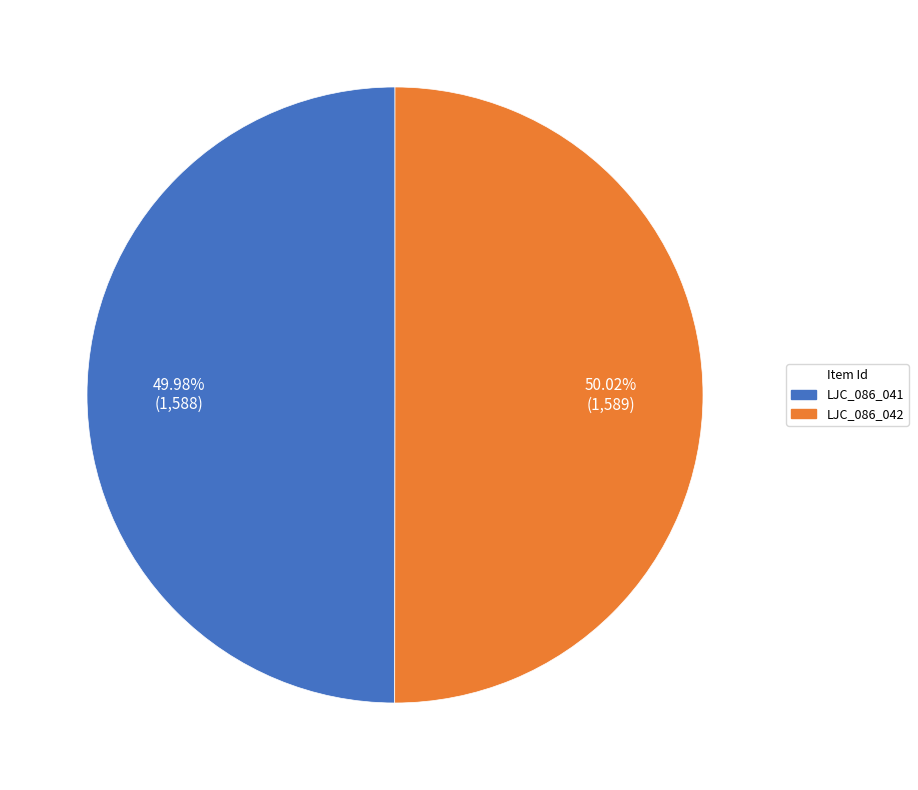

Combined, do LJC_086_042 and LJC_086_041 account for over 50%?

Yes